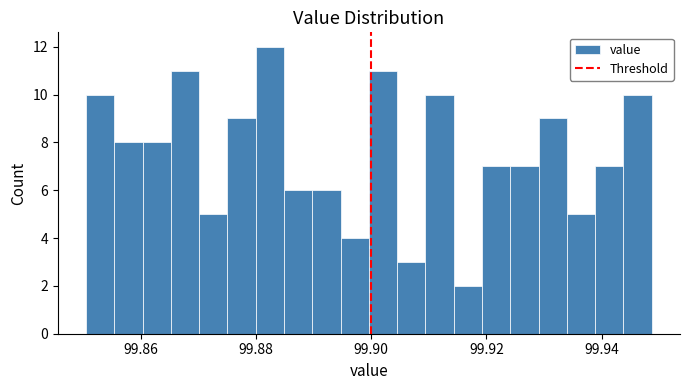

Around what value on the x-axis is the tallest bar? Give the approximate position of its centre, as read against the axis.

99.882